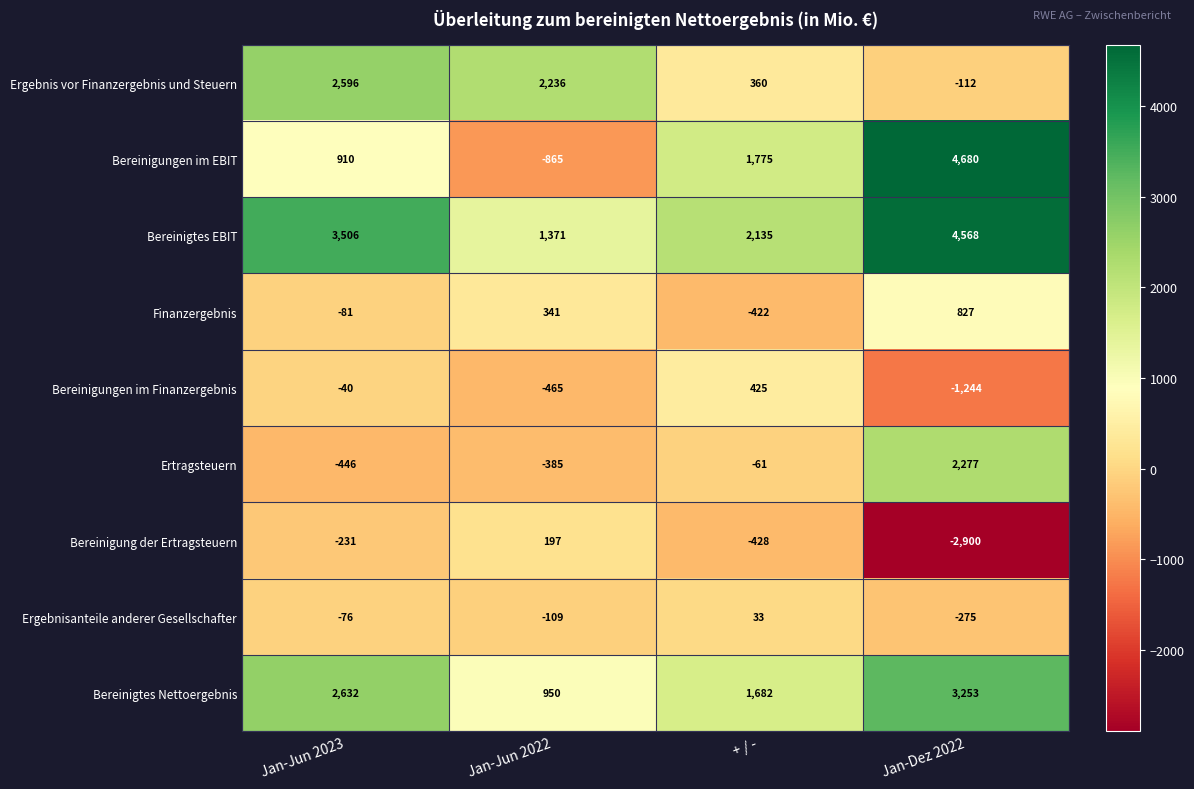

Which series changed the most between Jan-Jun 2023 and Jan-Jun 2022?

Bereinigtes EBIT